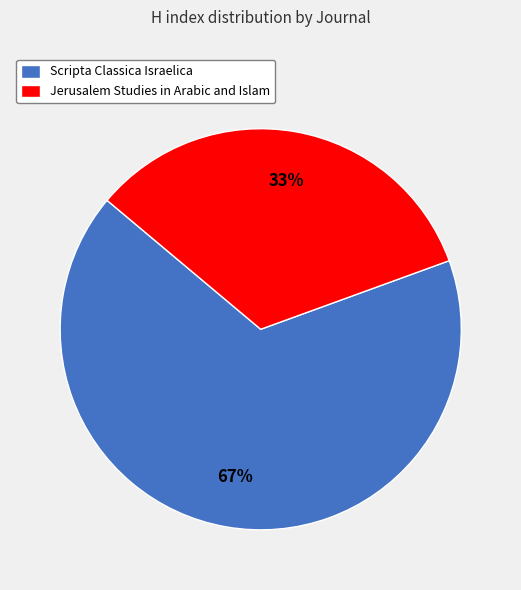

To the nearest percent, what portion does Scripta Classica Israelica represent?

67%